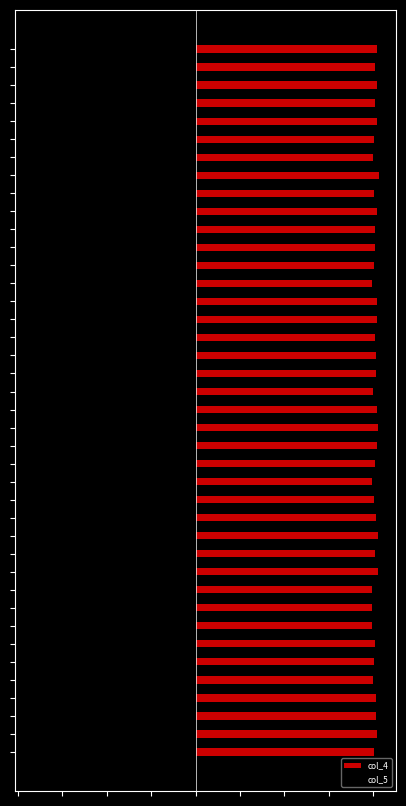

Is the value of col_5 at 33 greater than the value of col_4 at 17?

No